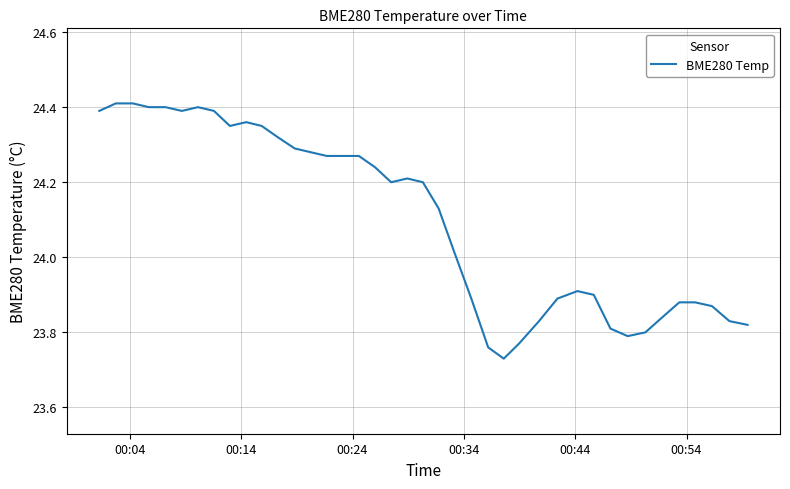

What is the difference between the maximum and minimum values?

0.7